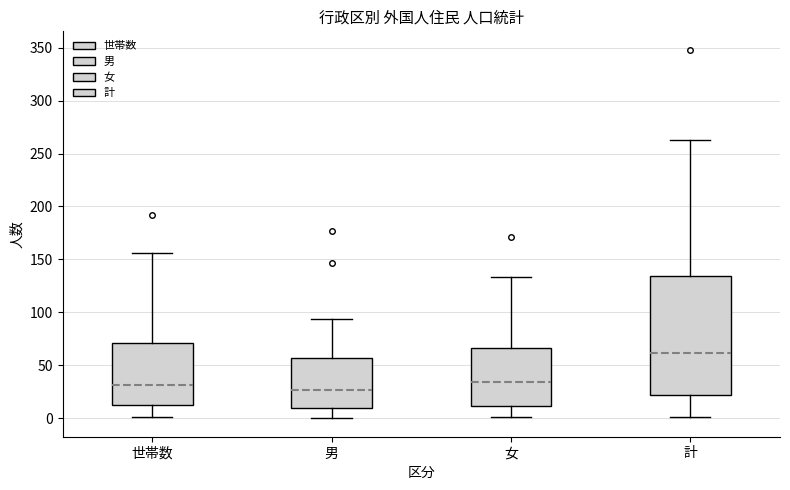

Comparing the boxes themselves (not the whiskers), which one is the tallest?

計